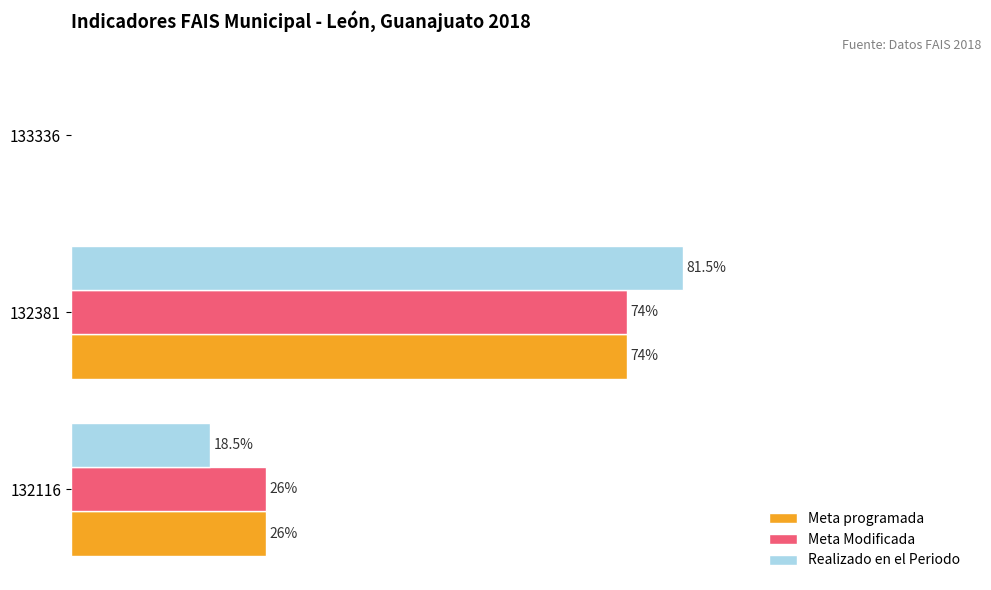

Is the value of Realizado en el Periodo at 132116 greater than the value of Meta programada at 133336?

Yes